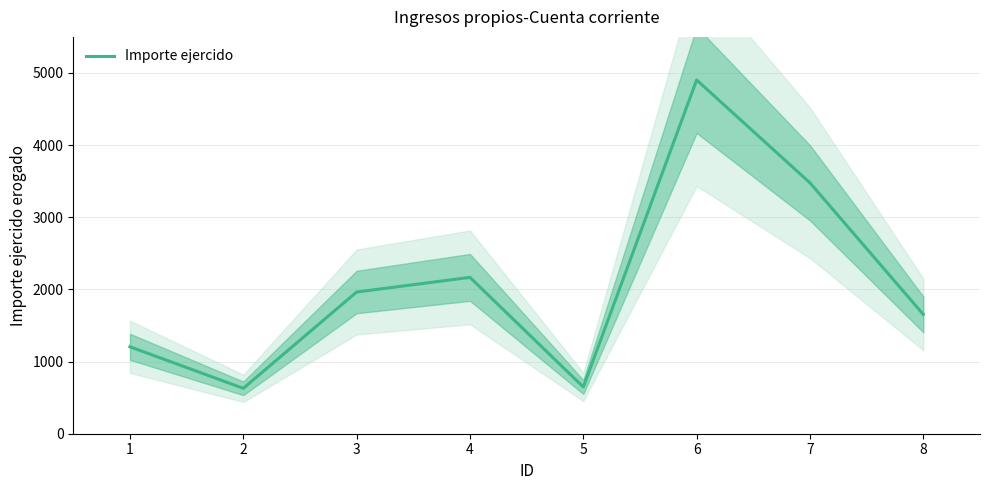

Where is the data nearest to the value 2765?

4